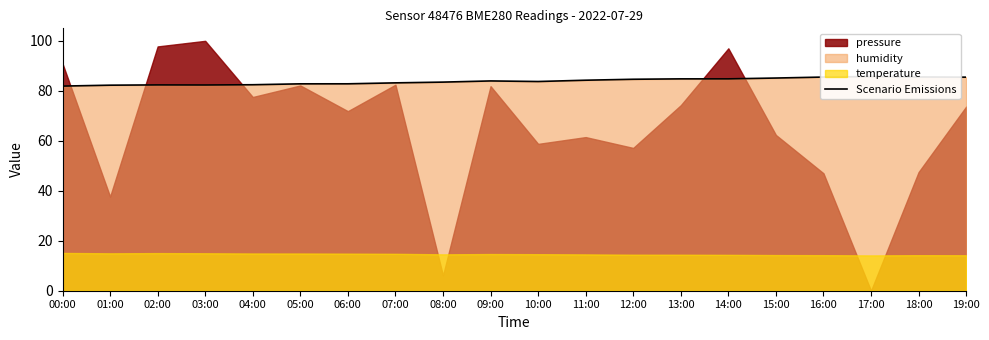

What is the value of the 17th point from the left?

85.5